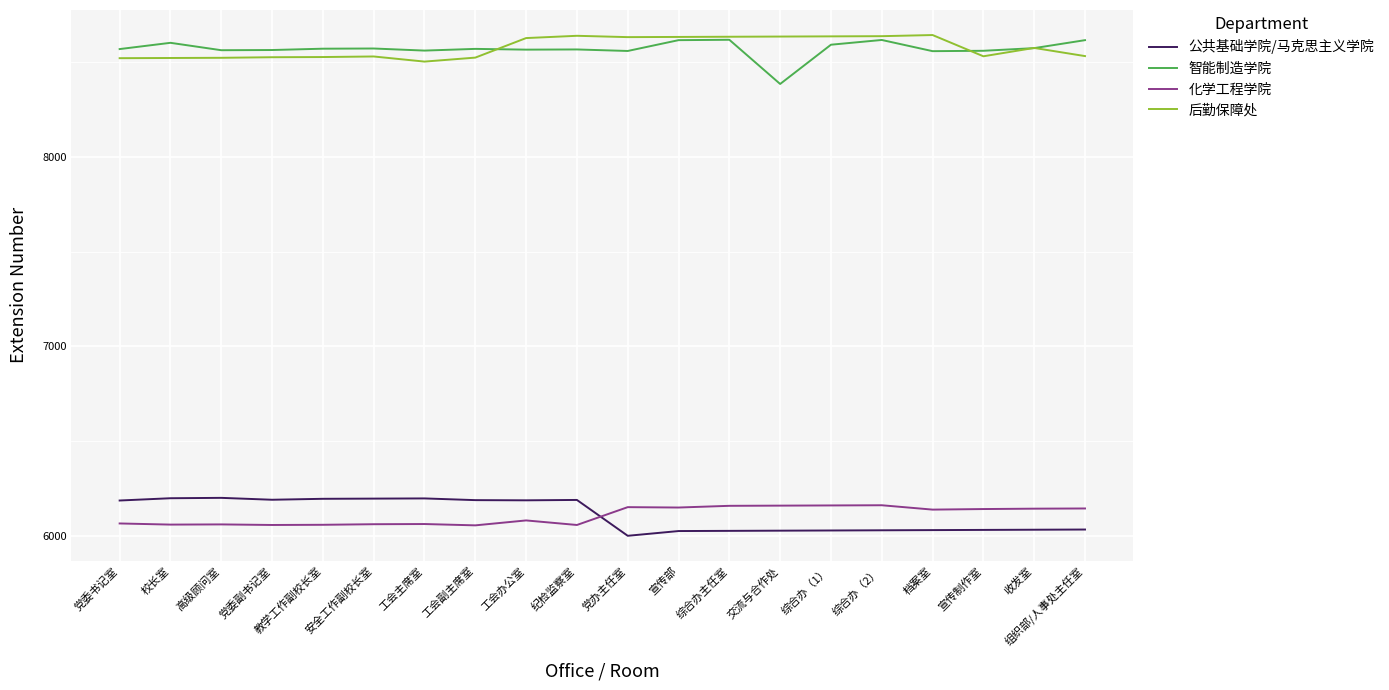

How many values in the 公共基础学院/马克思主义学院 series are below 6188?

10